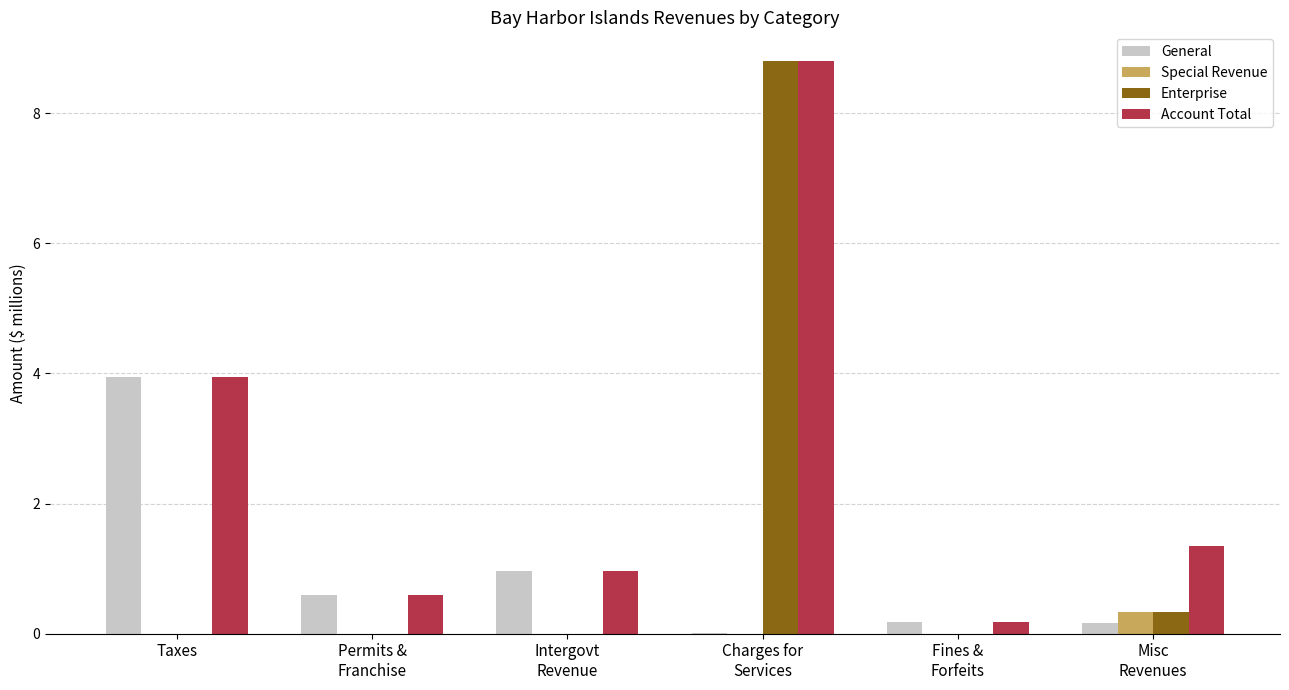

Are the bars horizontal?

No